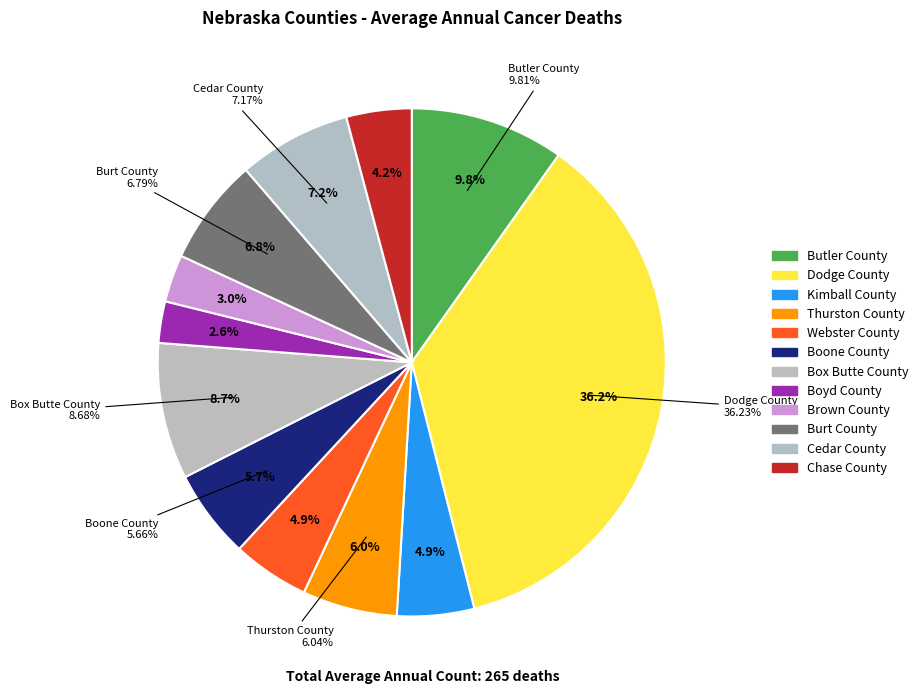

Does Boone County account for over 50% of the chart?

No